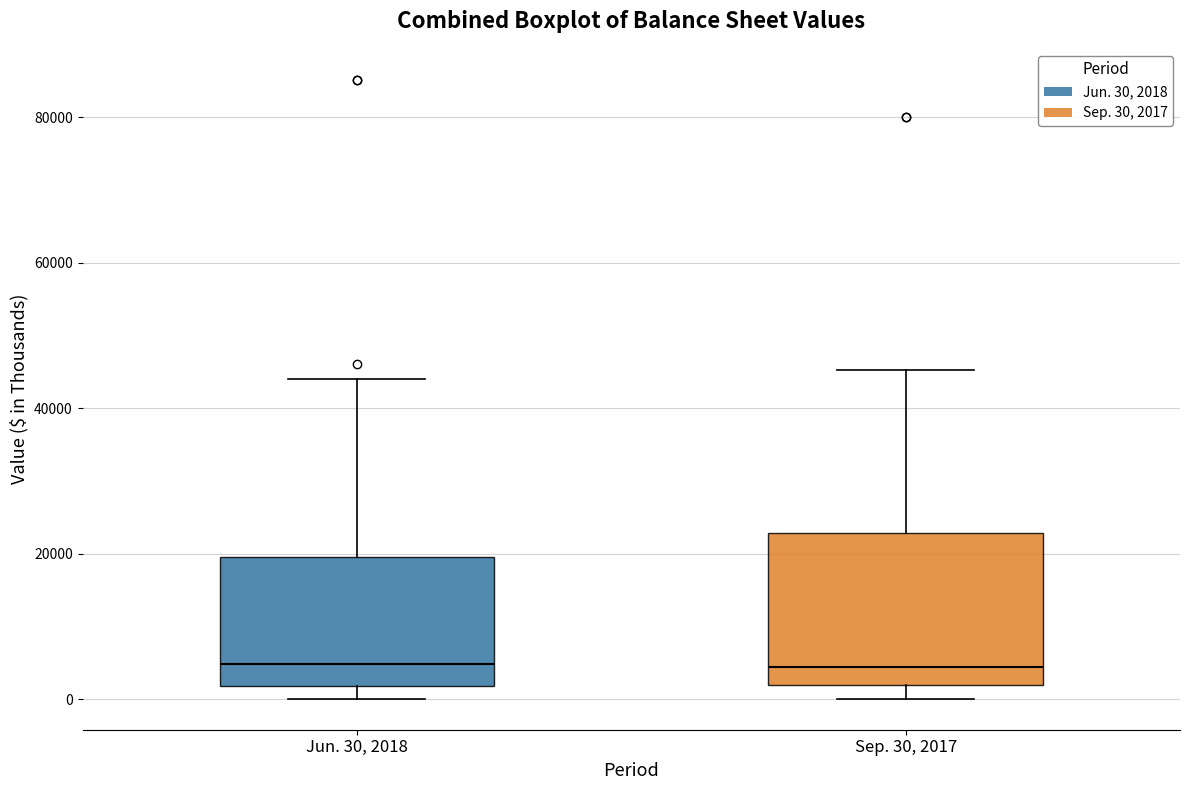

Reading left to right, transcribe this box plot: for each box, give where its median line is, the range the box spans, and where its two whiskers end, as read against the y-axis. The values are not printed on the chart, so give them approximately, as read against the axis.

Jun. 30, 2018: median 4000, box 2000 to 20000, whiskers 0 to 44000
Sep. 30, 2017: median 4000, box 2000 to 22000, whiskers 0 to 46000